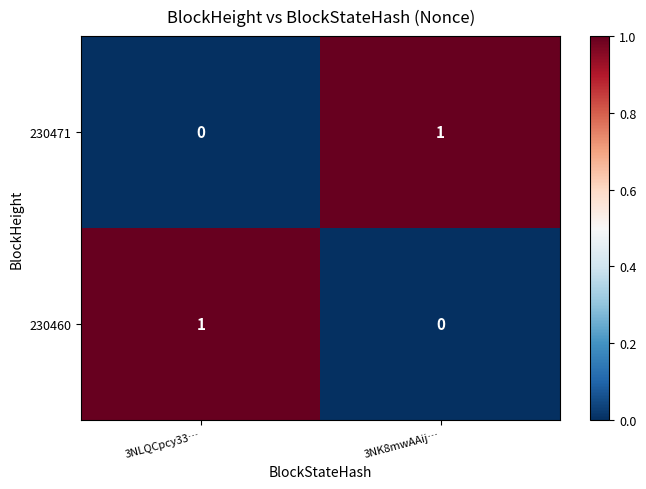

What is the difference between the highest and lowest values at 3NLQCpcy33…?

1